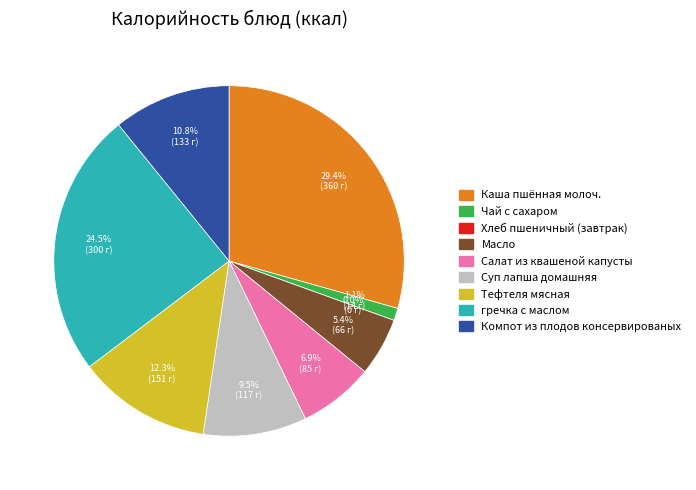

What is the change in value from Тефтеля мясная to гречка с маслом?

+149